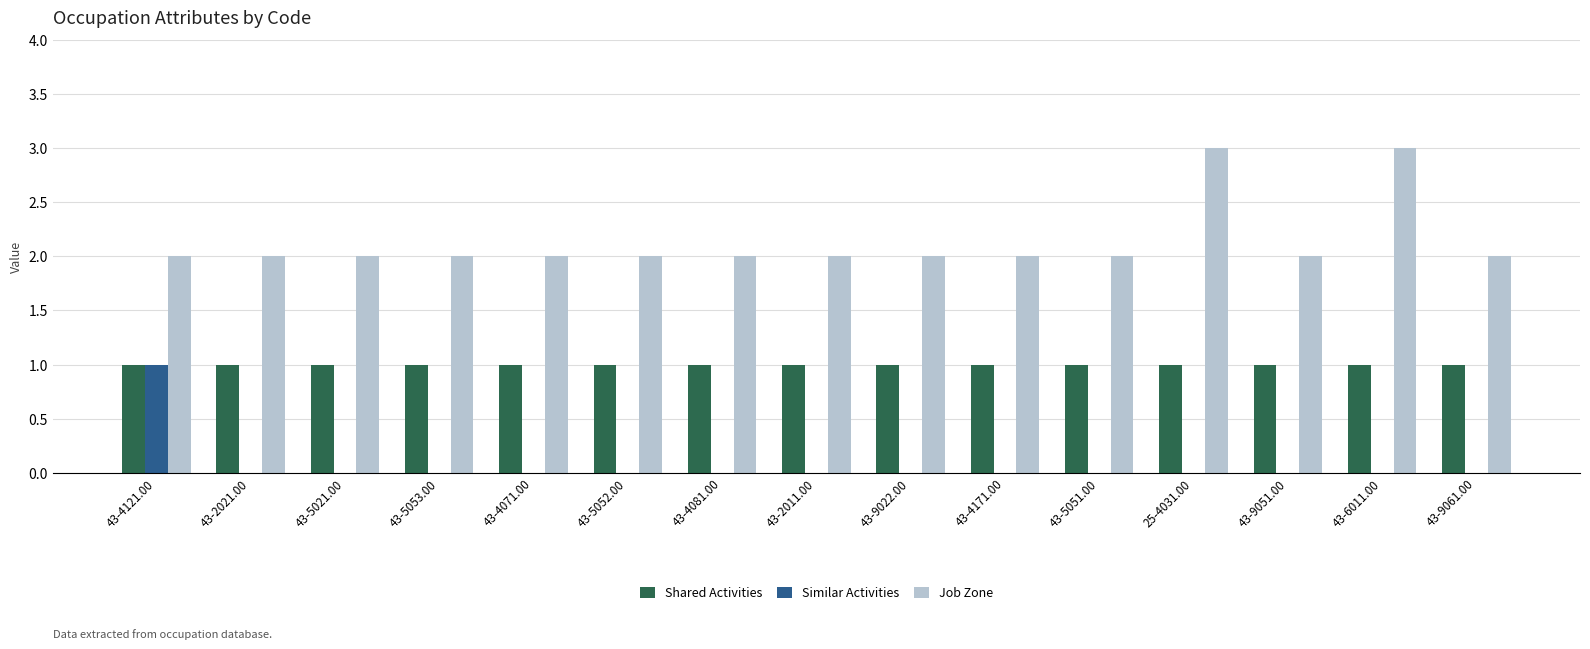

Which series changed the most between 43-4121.00 and 43-4081.00?

Similar Activities